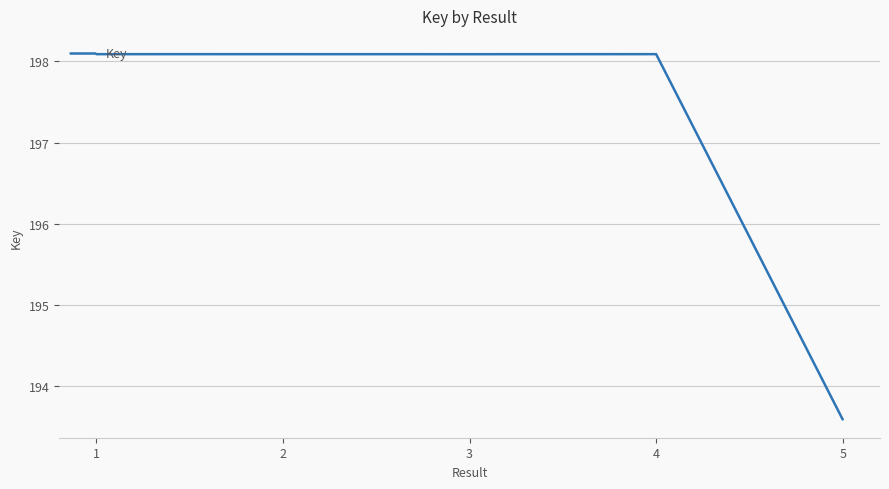

What is the sum of all values?

985948078